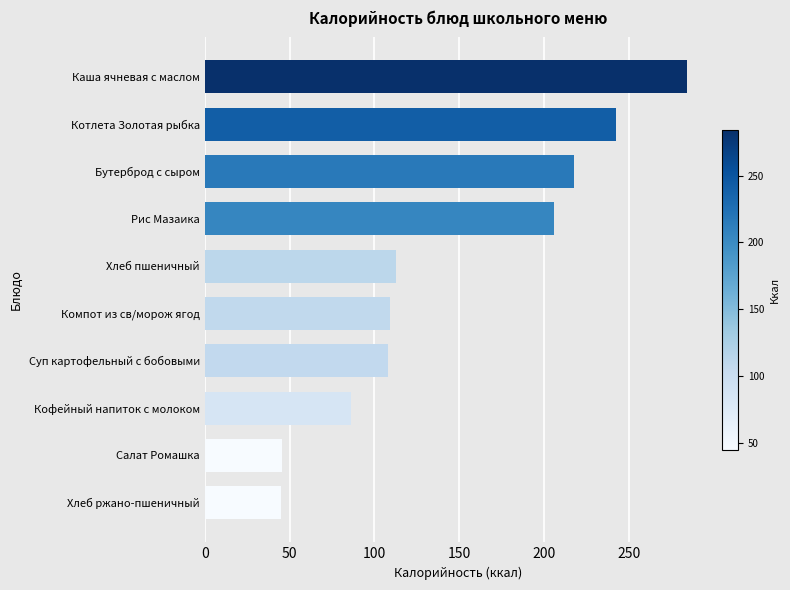

What is the ratio of the value at Суп картофельный с бобовыми to the value at Бутерброд с сыром?

0.5